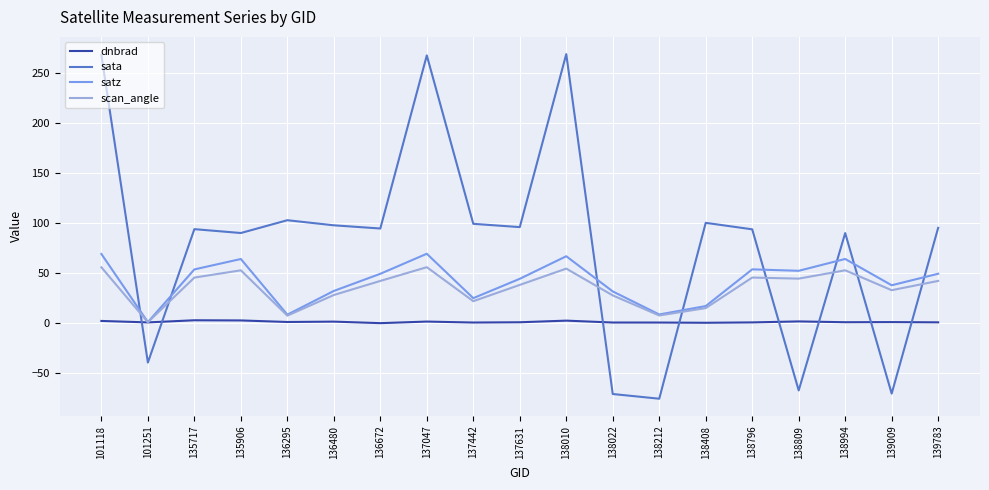

Is this an area chart (filled region under the line)?

No